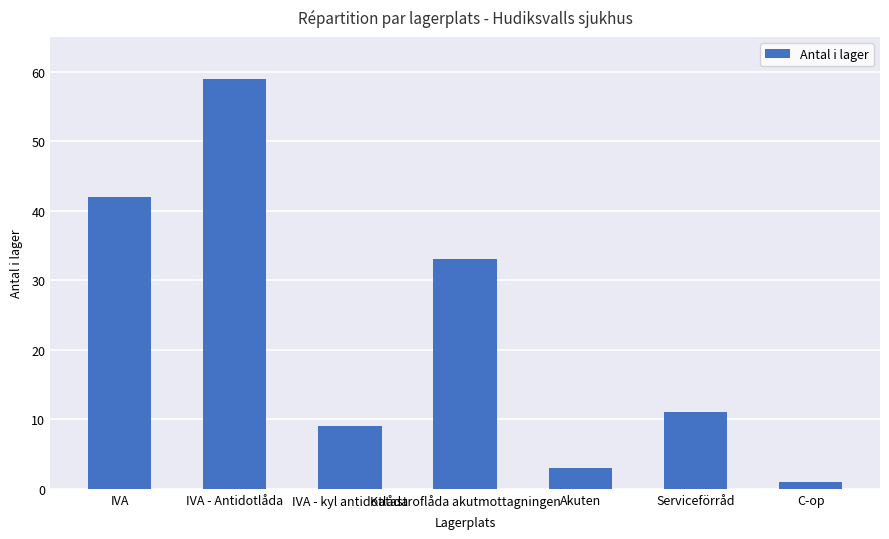

List the labels in order of value, smallest first.

C-op, Akuten, IVA - kyl antidotlåda, Serviceförråd, Katastroflåda akutmottagningen, IVA, IVA - Antidotlåda